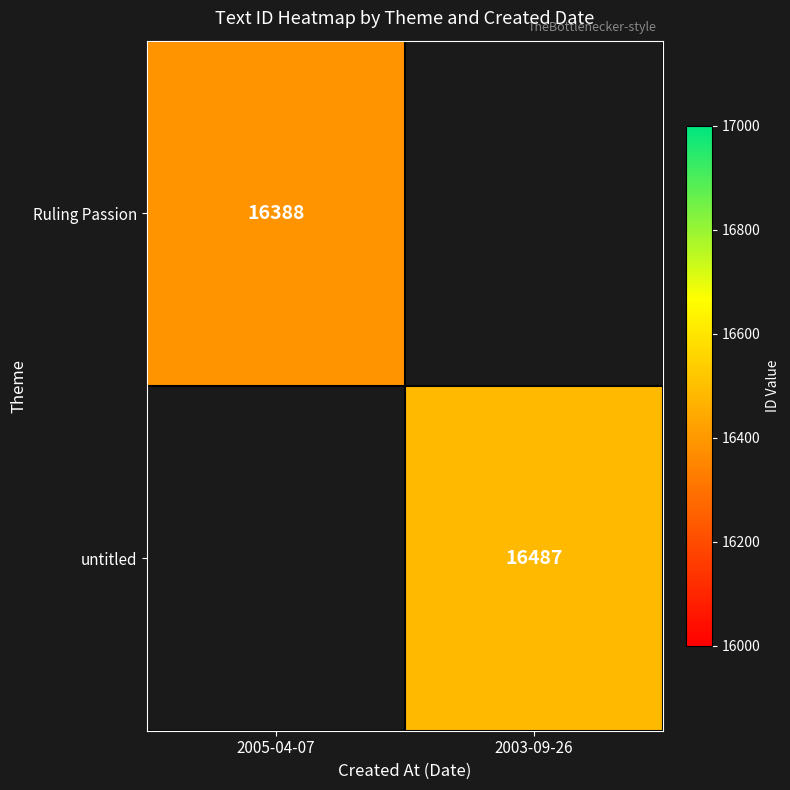

Which series has the largest range (max minus min)?

Ruling Passion